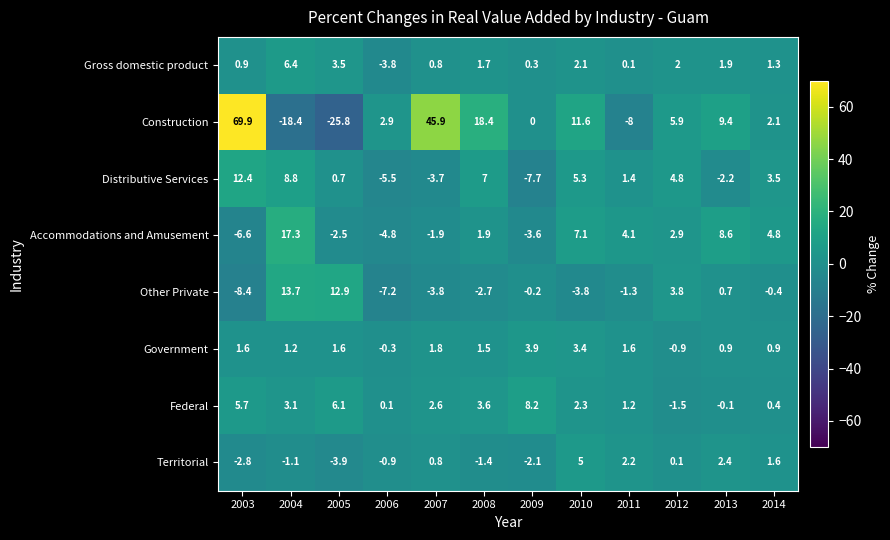

Count the number of categories in the chart.

12